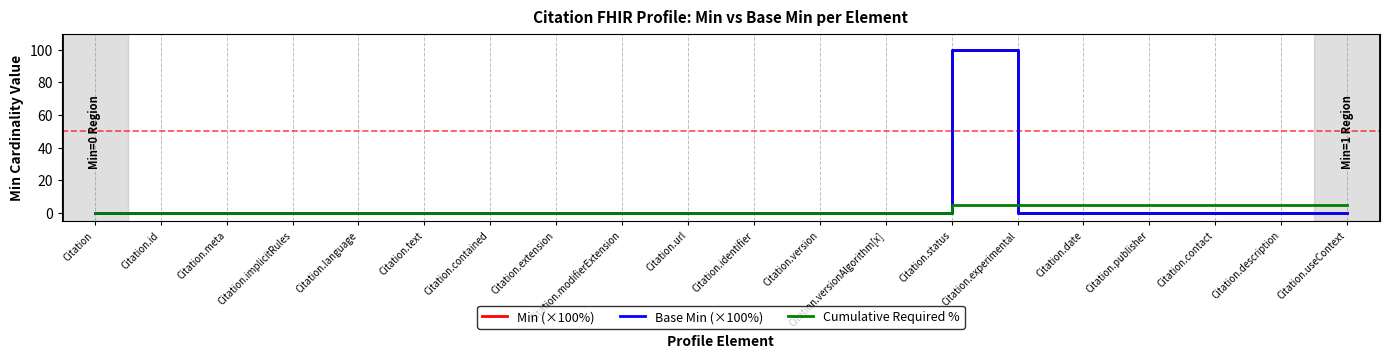

Reading left to right, what are all the values shown in this chart?

Min (×100%): Citation=0	Citation.id=0	Citation.meta=0	Citation.implicitRules=0	Citation.language=0	Citation.text=0	Citation.contained=0	Citation.extension=0	Citation.modifierExtension=0	Citation.url=0	Citation.identifier=0	Citation.version=0	Citation.versionAlgorithm[x]=0	Citation.status=100	Citation.experimental=0	Citation.date=0	Citation.publisher=0	Citation.contact=0	Citation.description=0	Citation.useContext=0
Base Min (×100%): Citation=0	Citation.id=0	Citation.meta=0	Citation.implicitRules=0	Citation.language=0	Citation.text=0	Citation.contained=0	Citation.extension=0	Citation.modifierExtension=0	Citation.url=0	Citation.identifier=0	Citation.version=0	Citation.versionAlgorithm[x]=0	Citation.status=100	Citation.experimental=0	Citation.date=0	Citation.publisher=0	Citation.contact=0	Citation.description=0	Citation.useContext=0
Cumulative Required %: Citation=0	Citation.id=0	Citation.meta=0	Citation.implicitRules=0	Citation.language=0	Citation.text=0	Citation.contained=0	Citation.extension=0	Citation.modifierExtension=0	Citation.url=0	Citation.identifier=0	Citation.version=0	Citation.versionAlgorithm[x]=0	Citation.status=5	Citation.experimental=5	Citation.date=5	Citation.publisher=5	Citation.contact=5	Citation.description=5	Citation.useContext=5